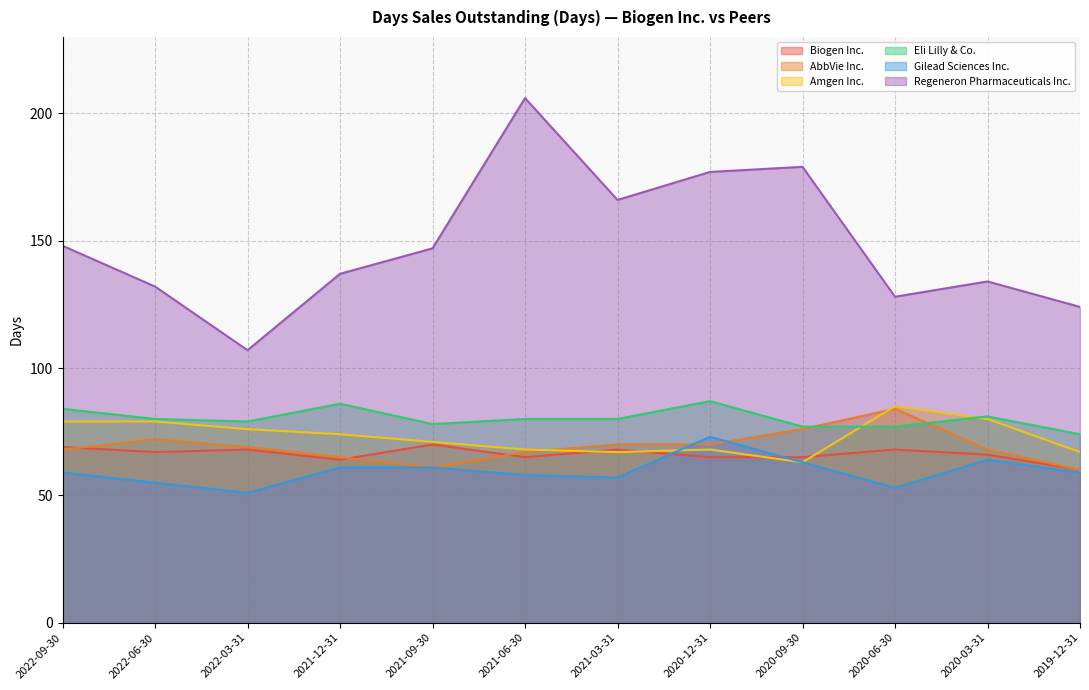

What is the difference between the maximum and minimum values in the Eli Lilly & Co. series?

13